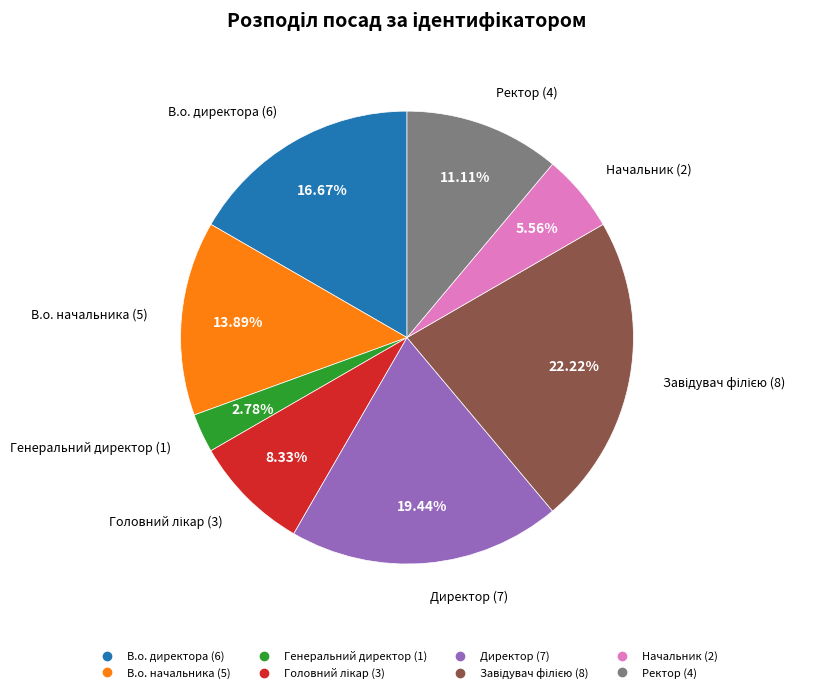

To the nearest percent, what portion does Генеральний директор represent?

3%